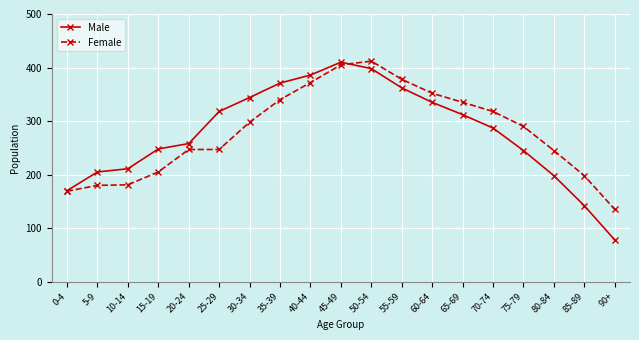

Is the value of Female at 75-79 greater than the value of Male at 5-9?

Yes